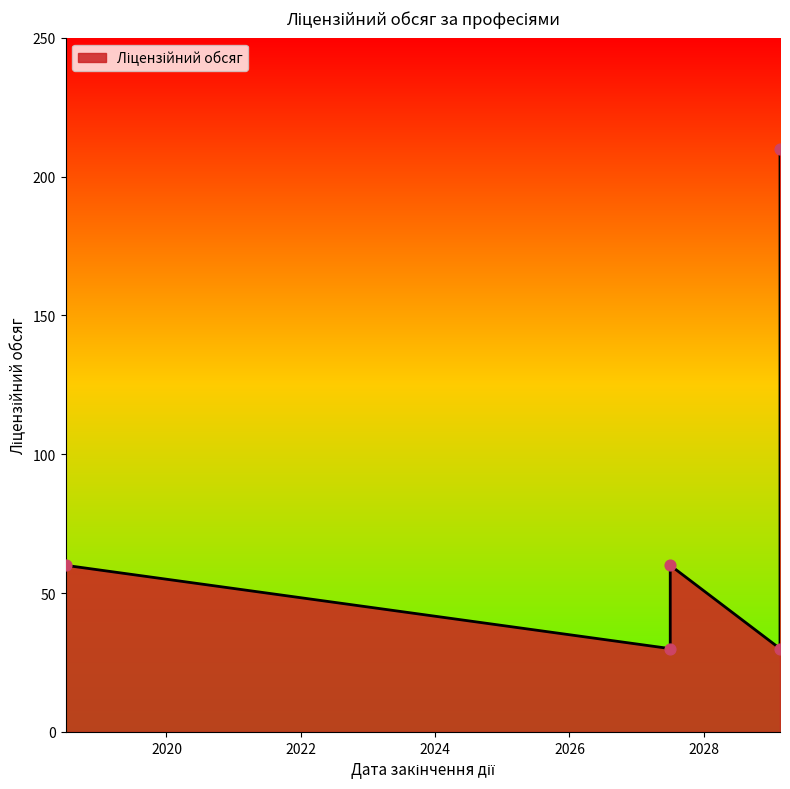

Which has a higher value, 7331 Флорист or 5312 Виконавець художньо-оформлювальних?

5312 Виконавець художньо-оформлювальних